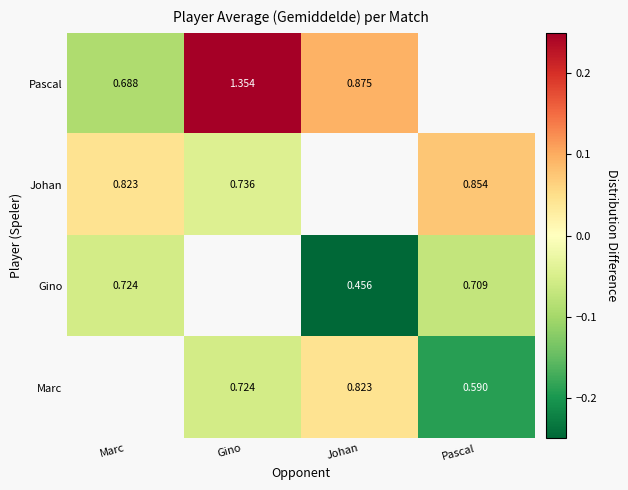

Is the value of Johan at Pascal greater than the value of Pascal at Gino?

No